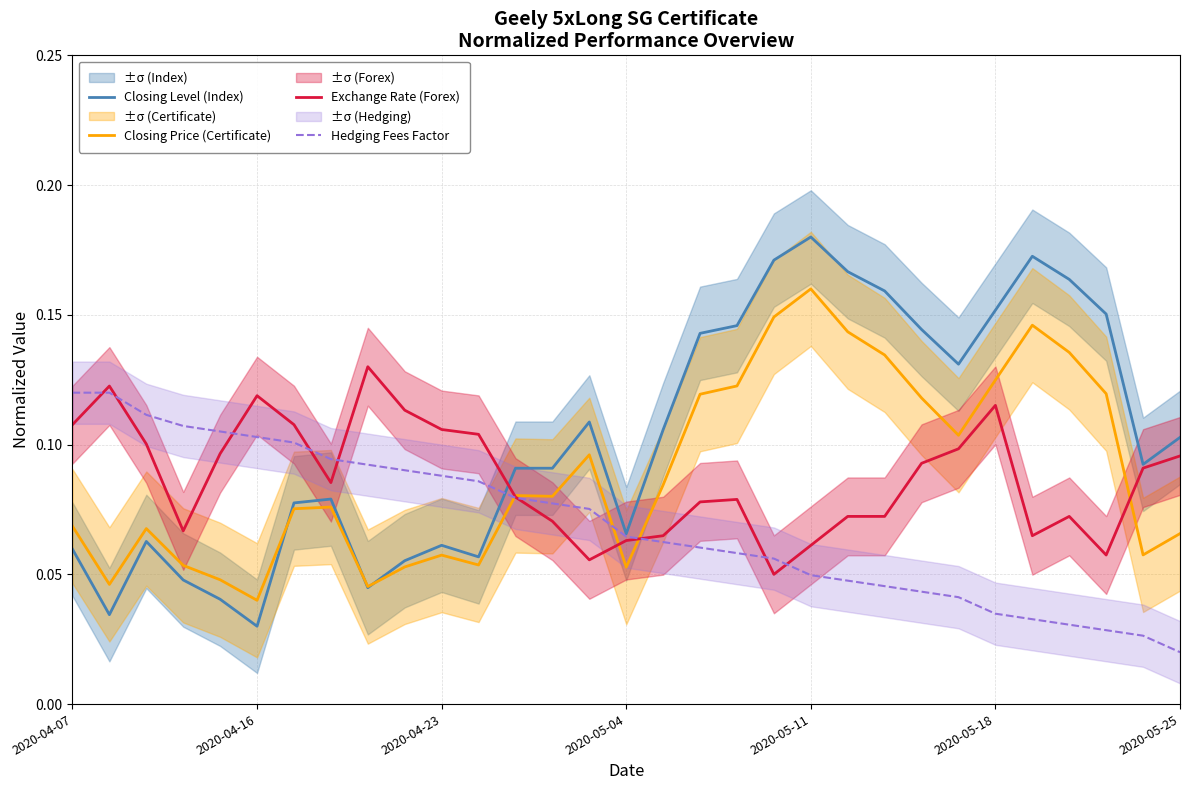

At which label is Hedging Fees Factor closest to 0?

2020-05-25